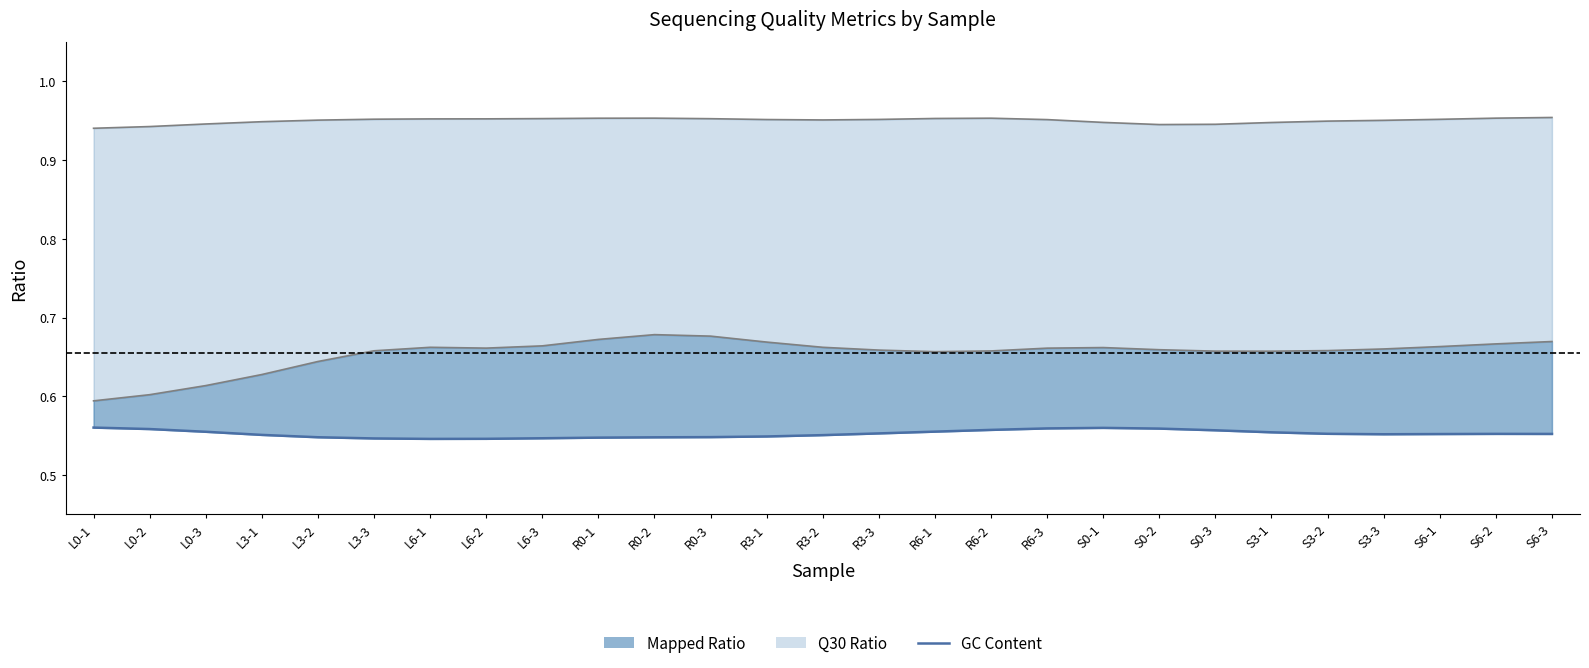

What is the maximum value shown in the chart?

0.6